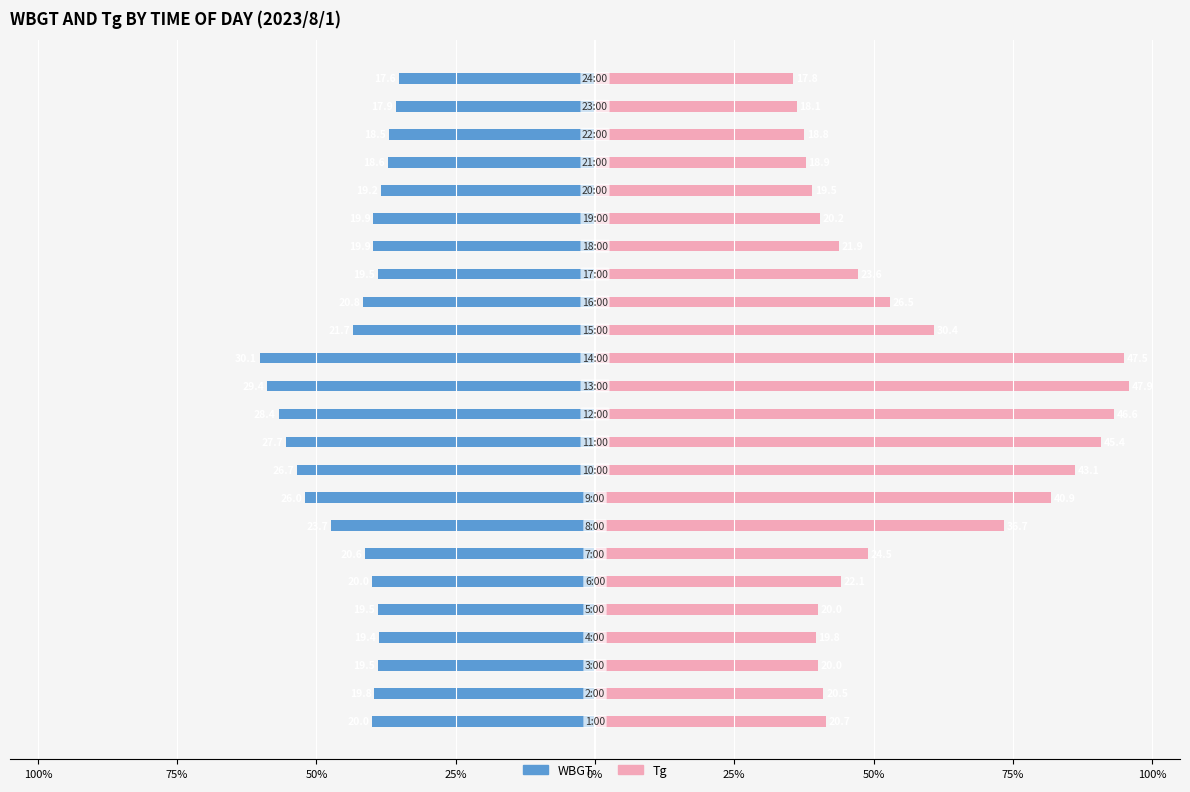

How many values in the WBGT series are below -39?

15